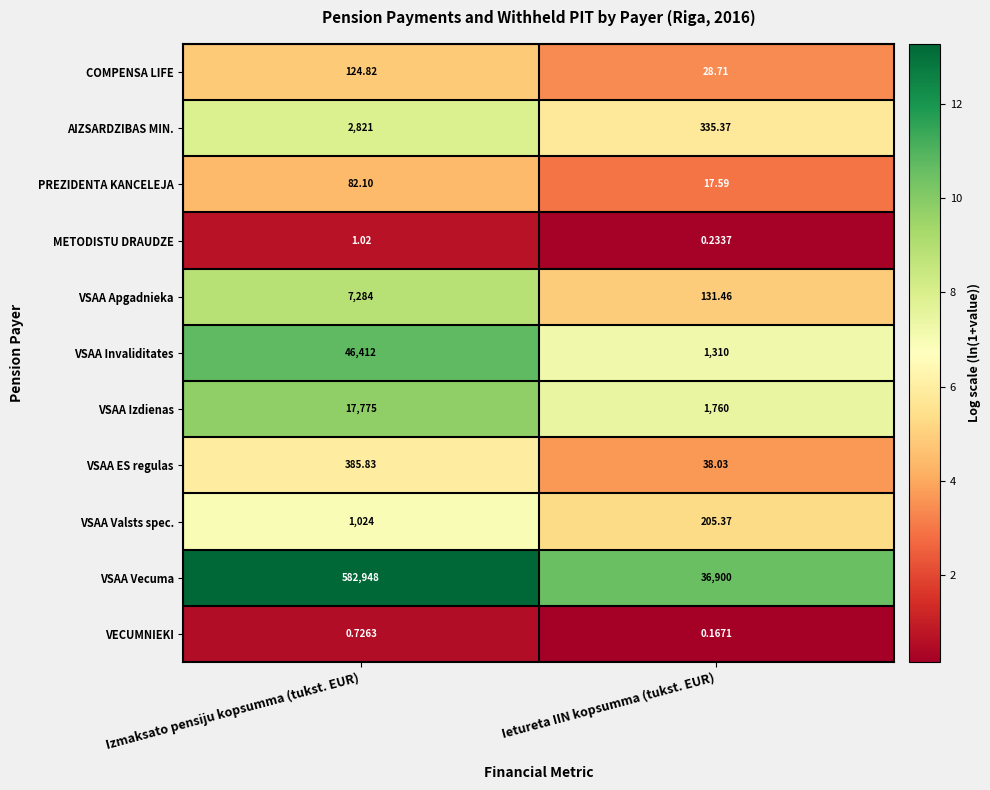

Which series has the widest spread of values?

VSAA Vecuma